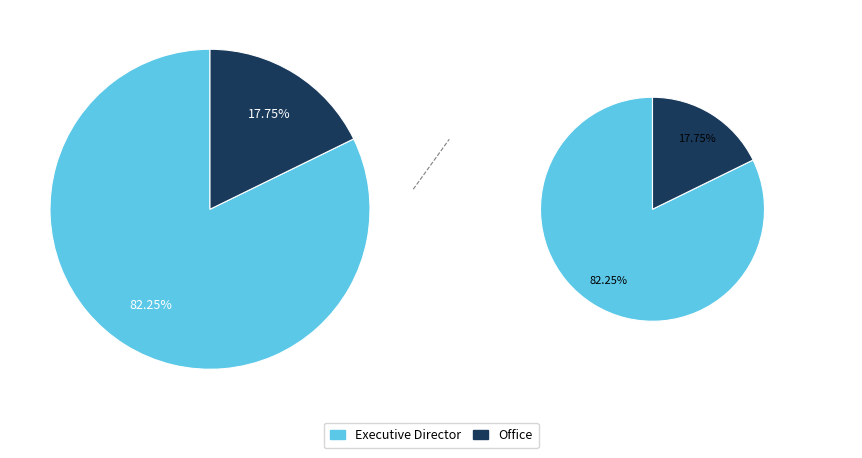

What percentage do Executive Director and Office together represent?

100.0%